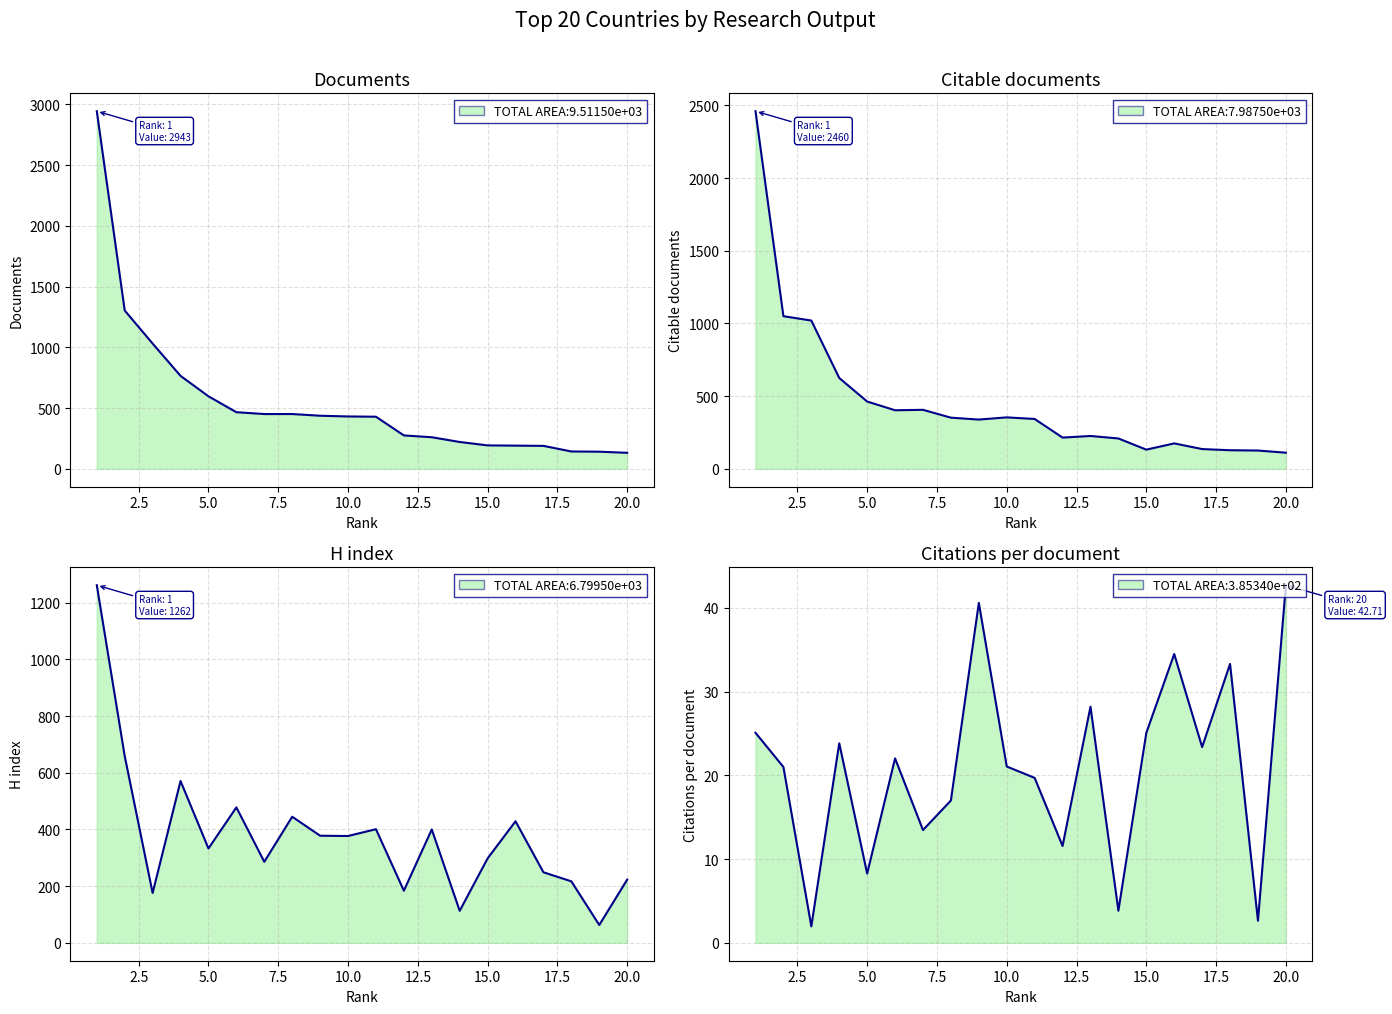

True or false: Citations per document line has more than 1 interior local peaks.

True